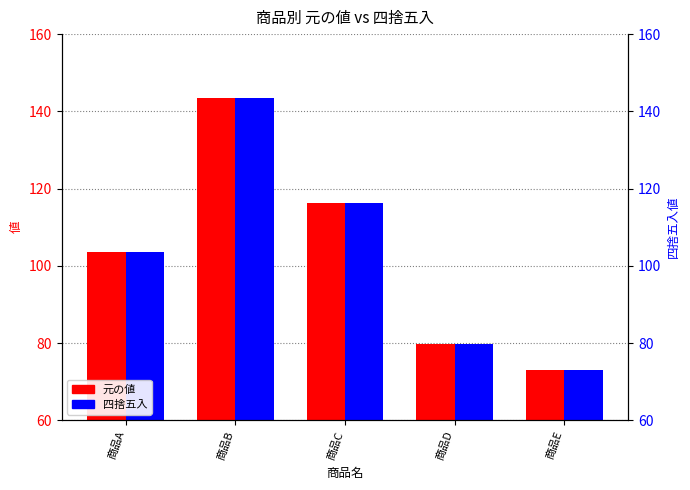

Between 商品E and 商品C, which is larger?

商品C